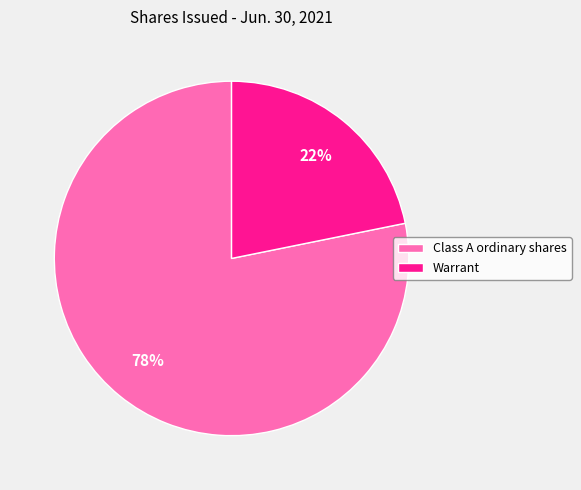

Count the number of slices in the pie.

2